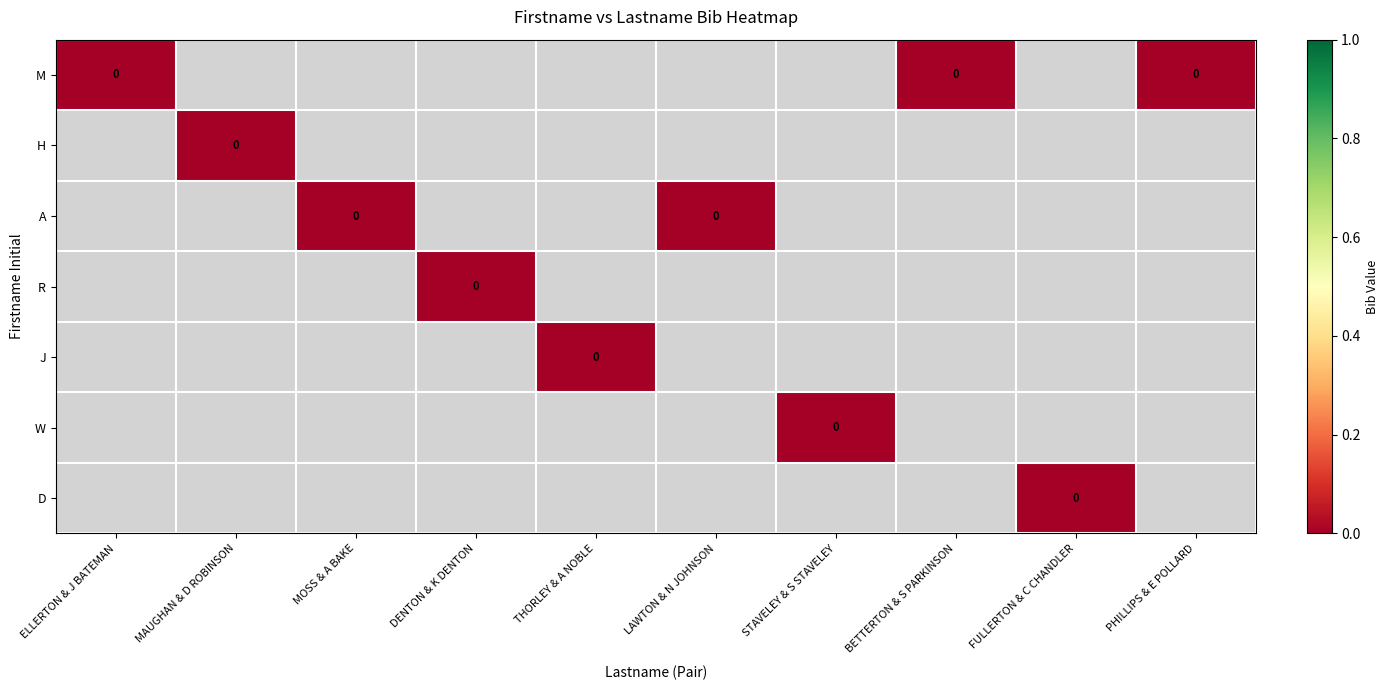

Which has a higher value, FULLERTON & C CHANDLER or ELLERTON & J BATEMAN?

ELLERTON & J BATEMAN